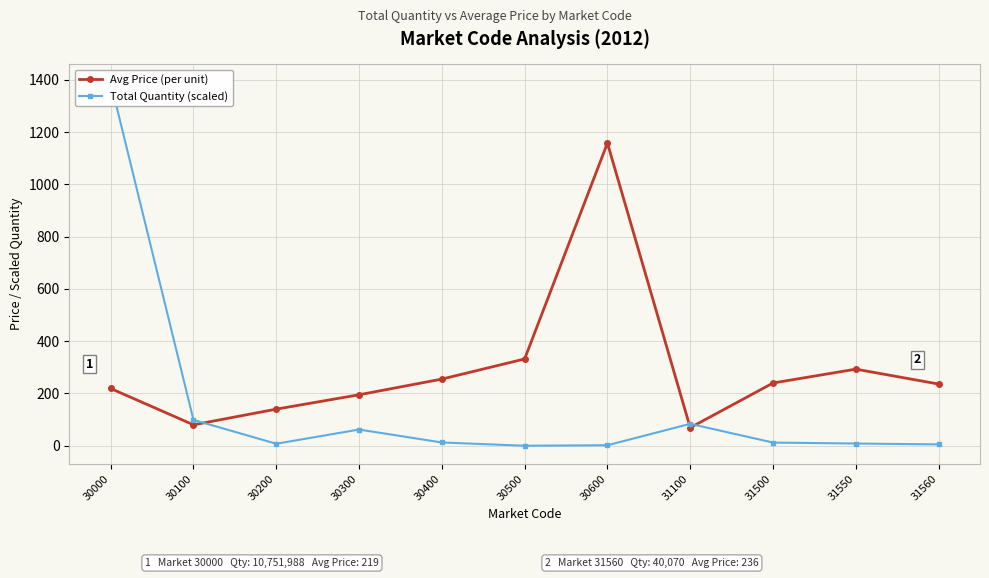

What is the value of the Avg Price (per unit) point at the 1st from the left?

219